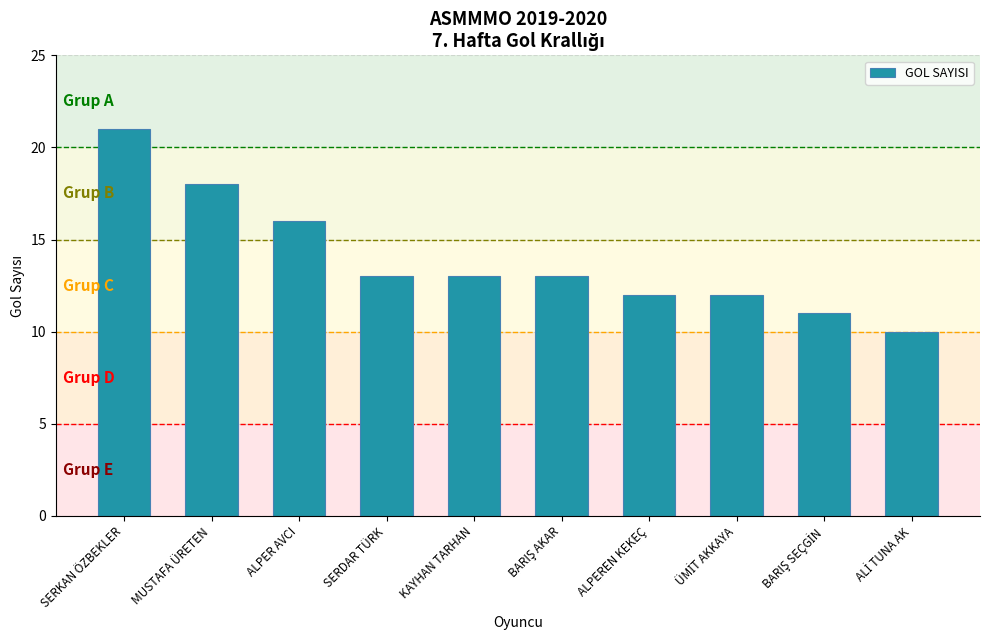

Does the chart contain any negative values?

No